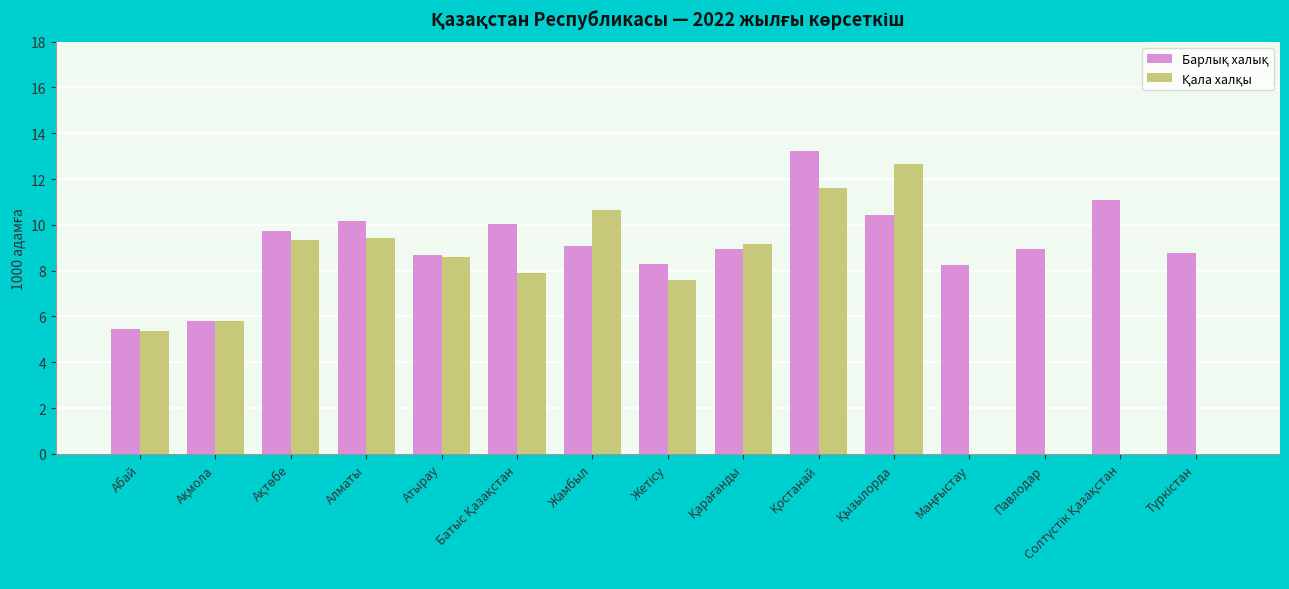

What is the greatest value displayed?

13.2